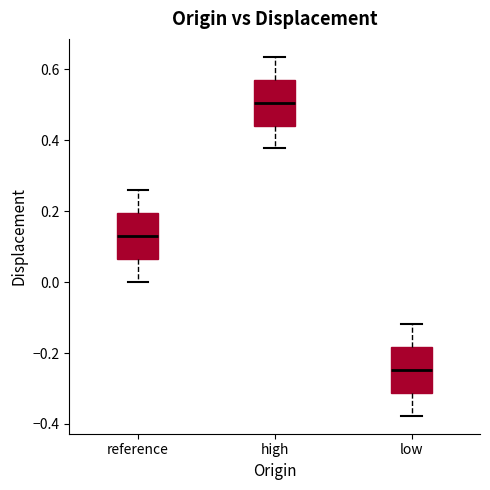

Reading left to right, transcribe this box plot: for each box, give where its median line is, the range the box spans, and where its two whiskers end, as read against the y-axis. The values are not printed on the chart, so give them approximately, as read against the axis.

reference: median 0.12, box 0.06 to 0.20, whiskers 0.00 to 0.26
high: median 0.50, box 0.44 to 0.58, whiskers 0.38 to 0.64
low: median -0.24, box -0.32 to -0.18, whiskers -0.38 to -0.12